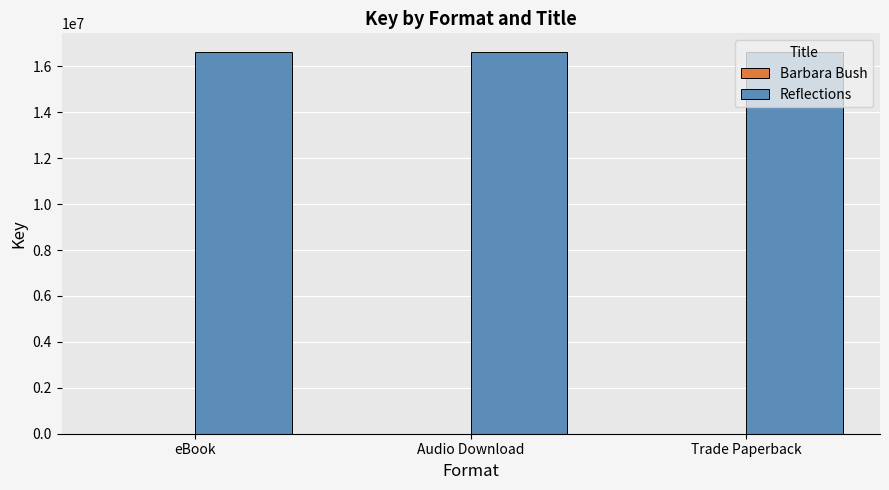

Which series has the largest total across all categories?

Reflections